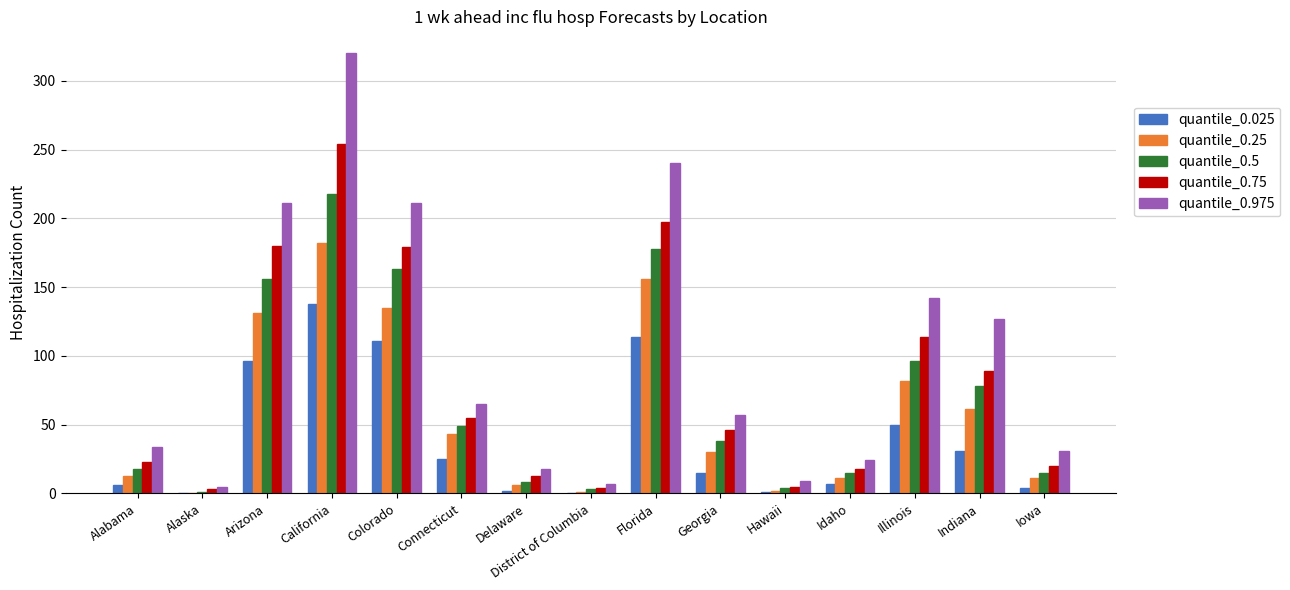

Which label corresponds to the largest value in the chart?

California